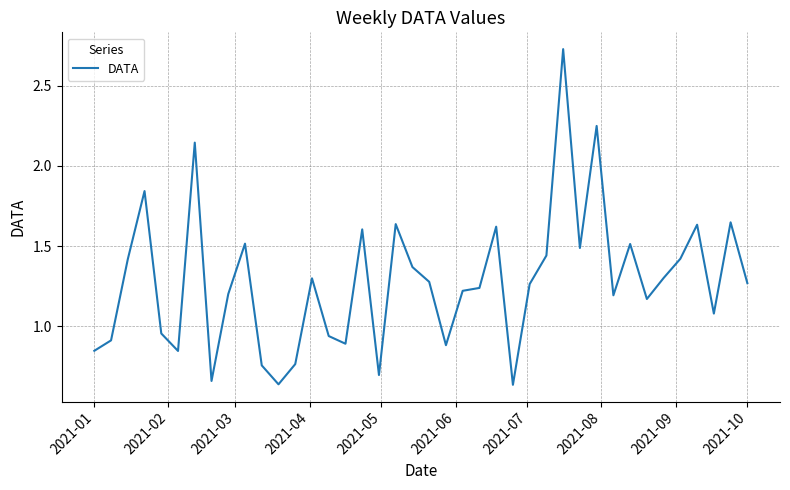

What is the label of the 40th point from the right?

2021-01